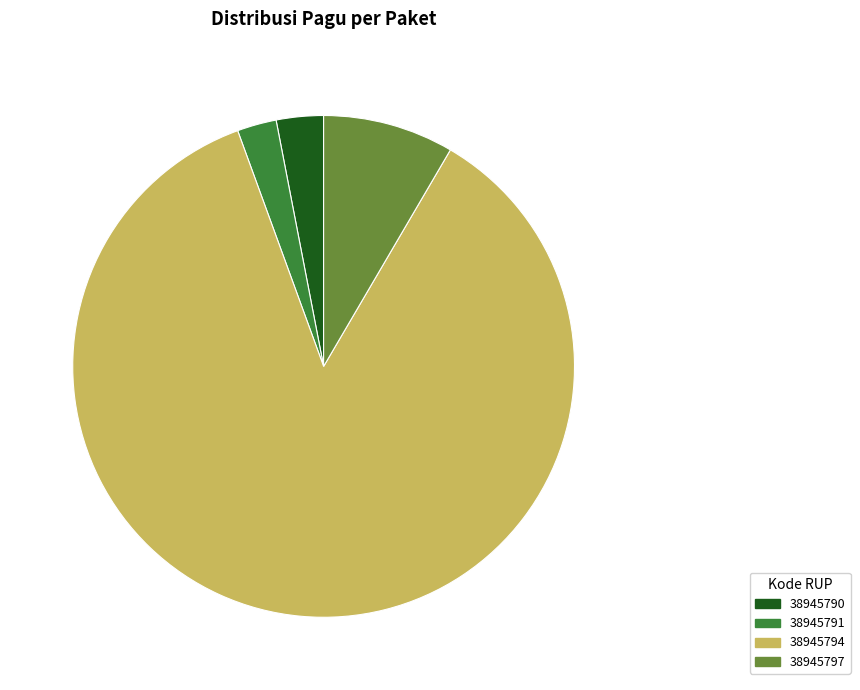

Rank the categories by value from highest to lowest.

38945794, 38945797, 38945790, 38945791